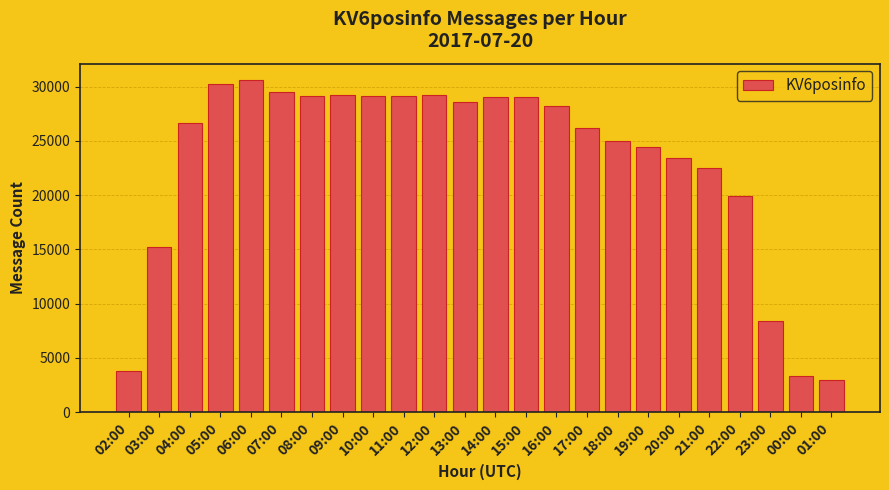

What is the maximum value shown in the chart?

30601